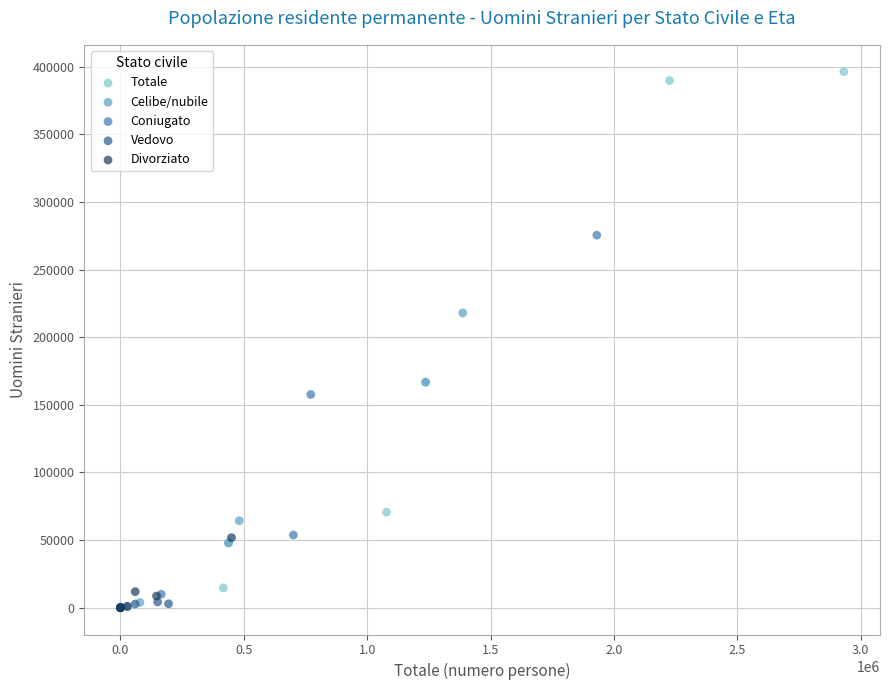

Which series has the largest Y range (max minus min)?

Totale